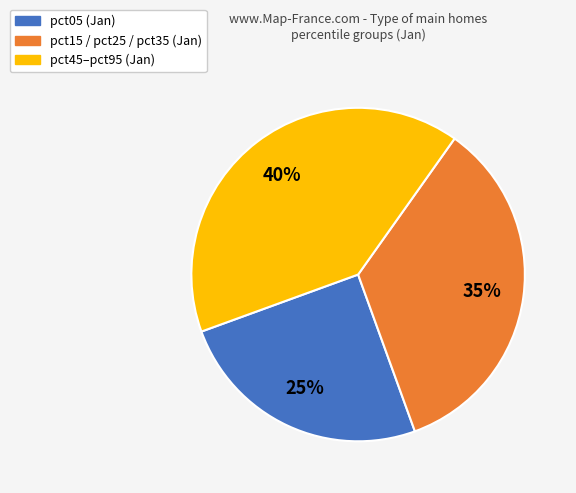

Count the number of slices in the pie.

3